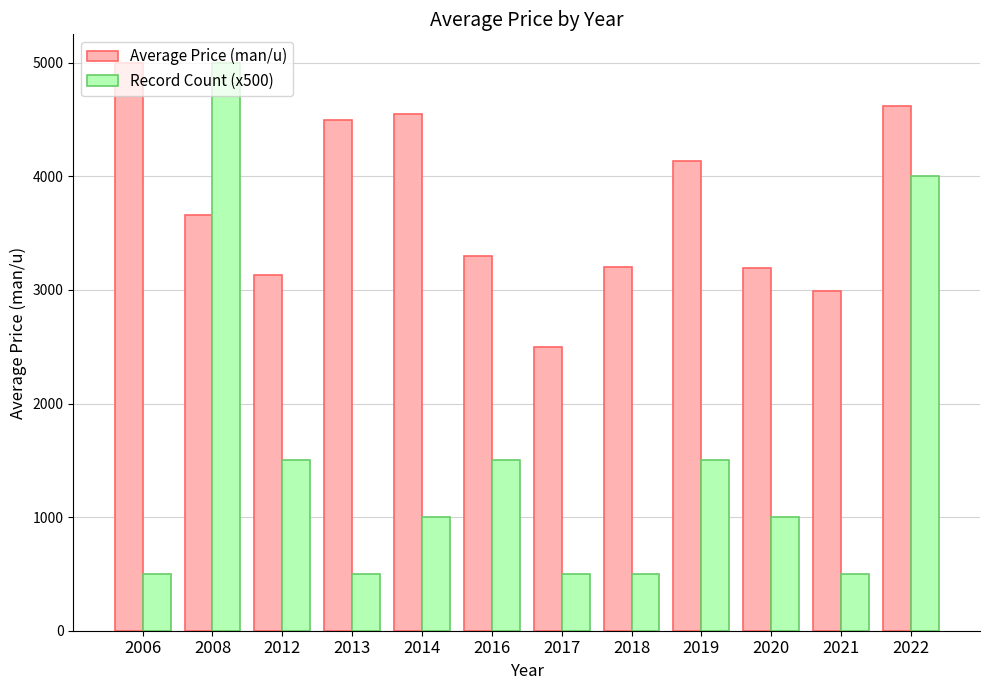

At which label is Average Price (man/u) closest to 3750?

2008